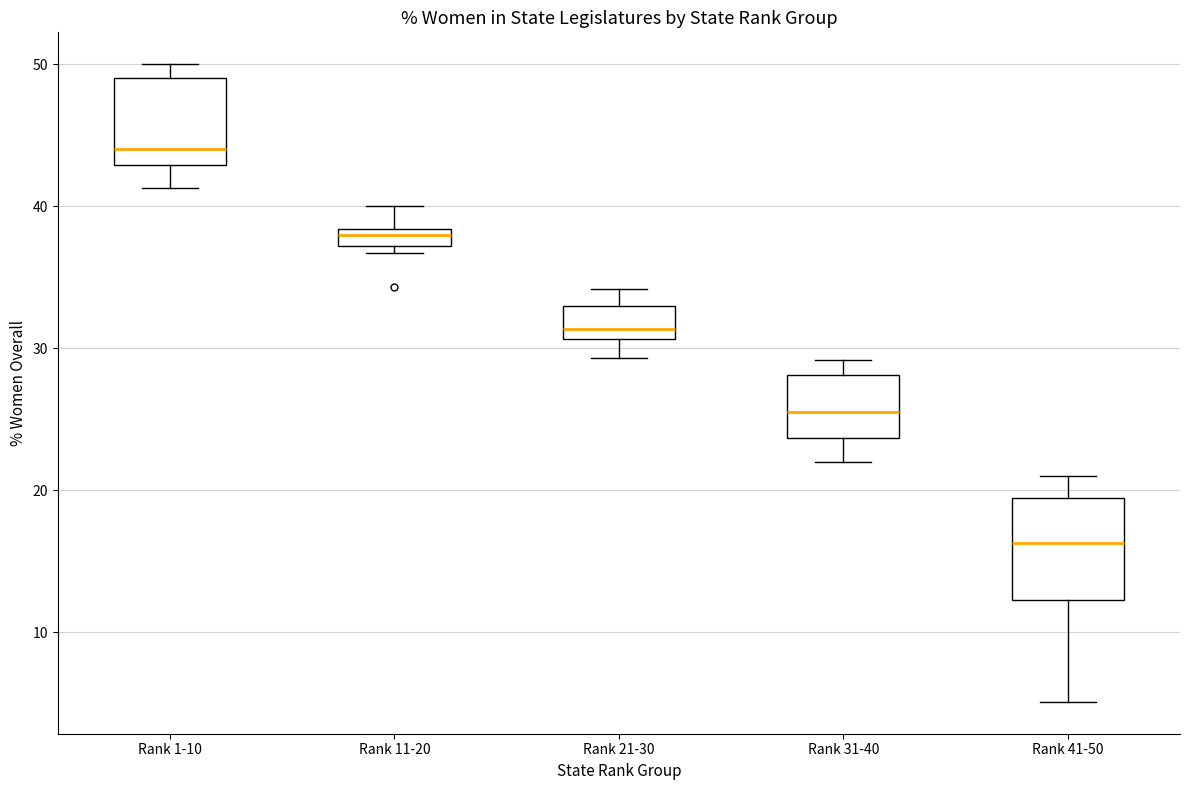

Where does the lower whisker of the box for Rank 31-40 end on the y-axis? The values are not printed on the chart, so give them approximately, as read against the axis.

22